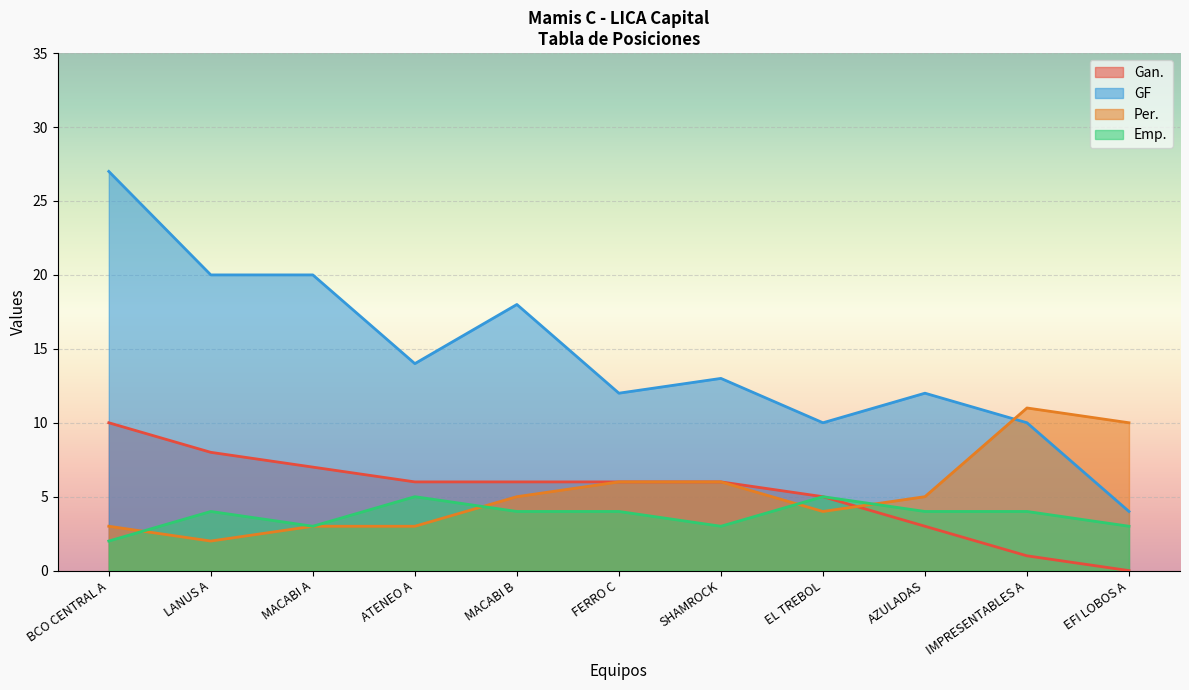

Where is Gan. nearest to the value 5?

EL TREBOL